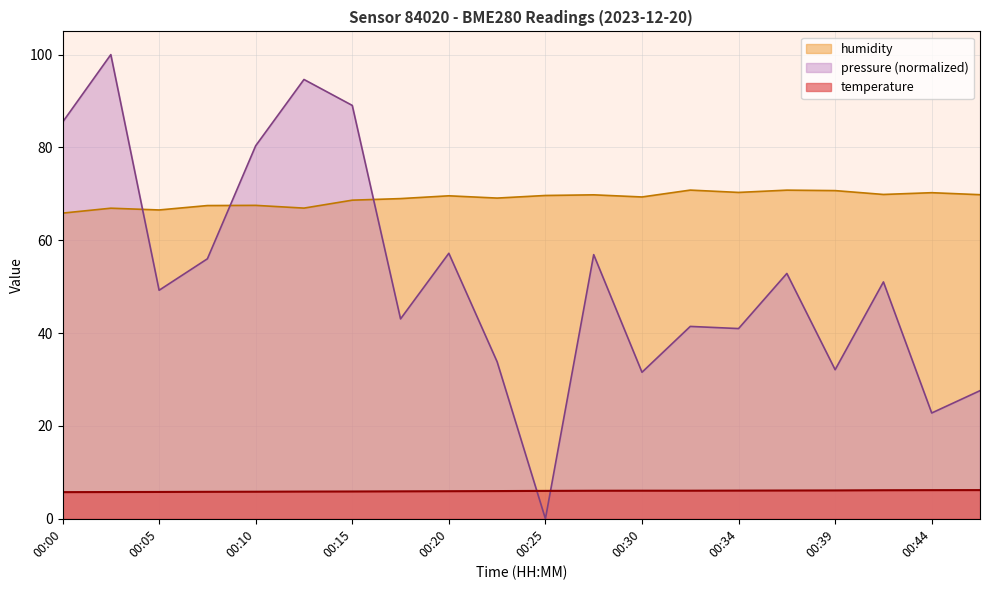

Read the humidity value at 00:27.

69.8